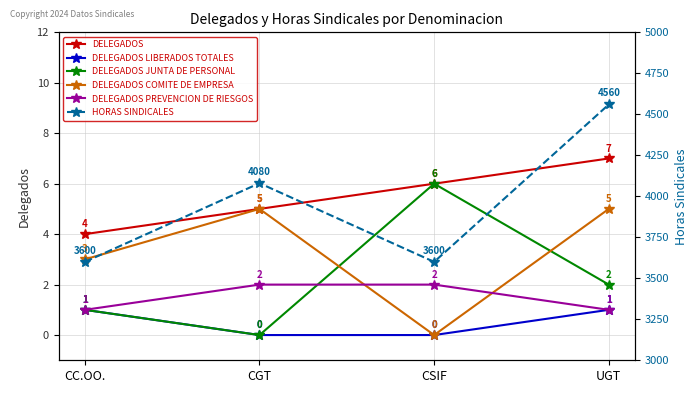

At which category is the sum across all series the highest?

UGT